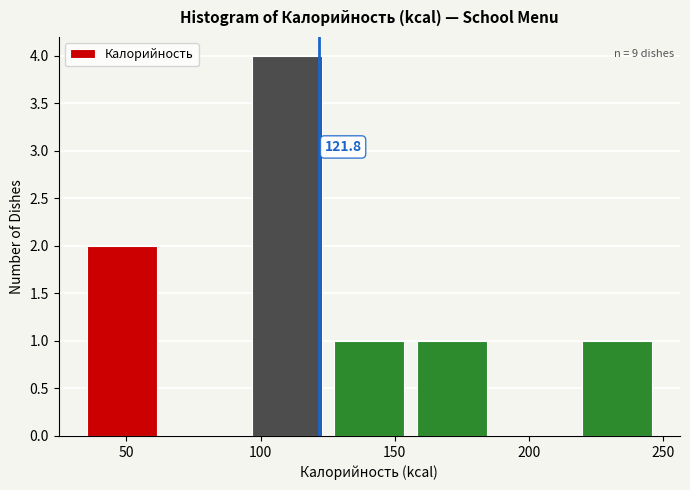

Over which range of the x-axis is the bar tallest?

95 to 125